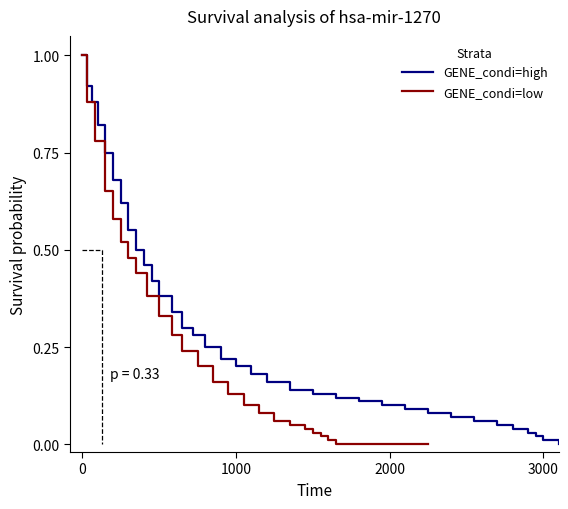

Rank the series by their average value, from lowest to highest.

GENE_condi=low, GENE_condi=high